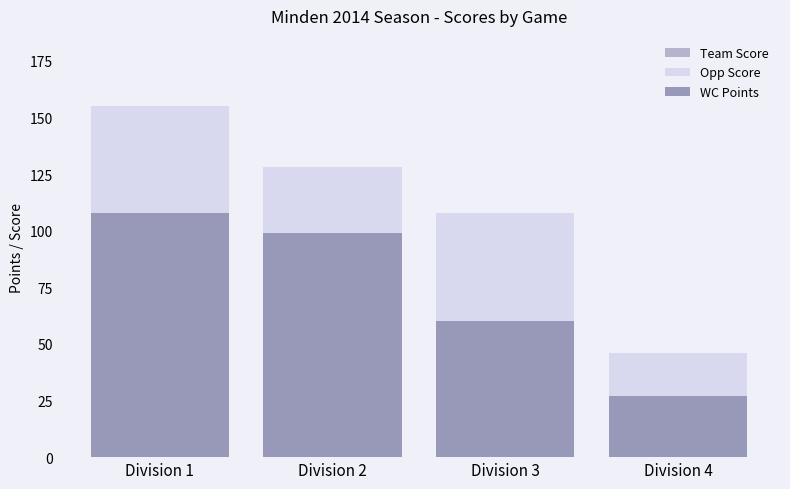

How many categories are shown in the chart?

4